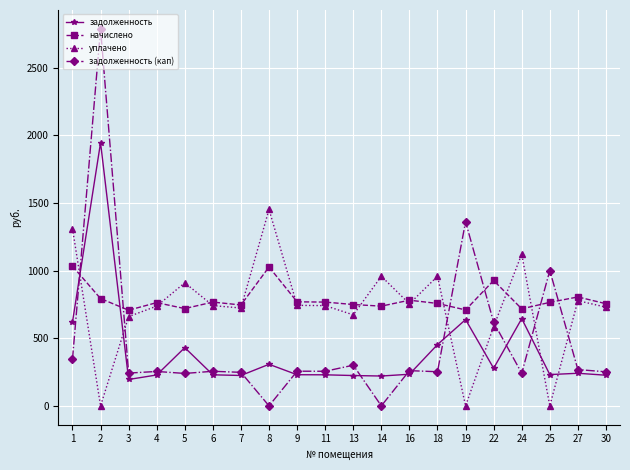

What is the value of the уплачено point at the 19th from the left?

777.8